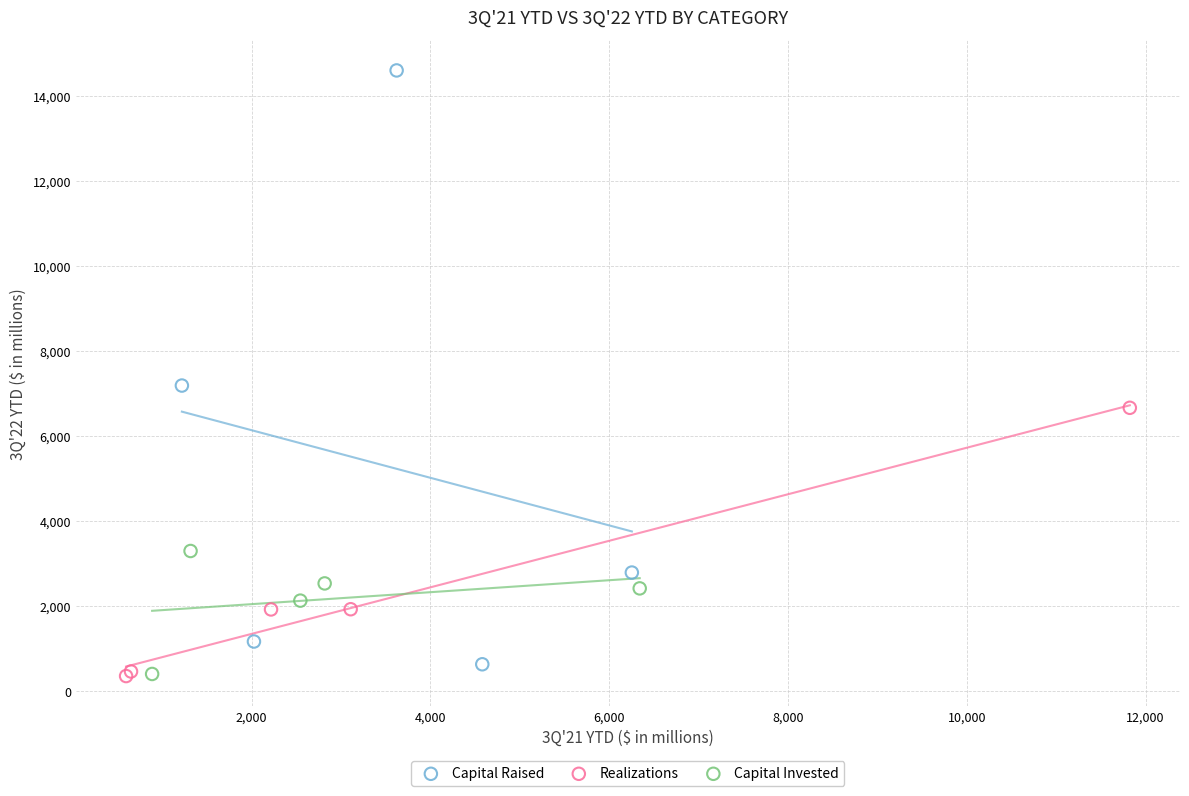

Which series contains the highest Y value?

Capital Raised